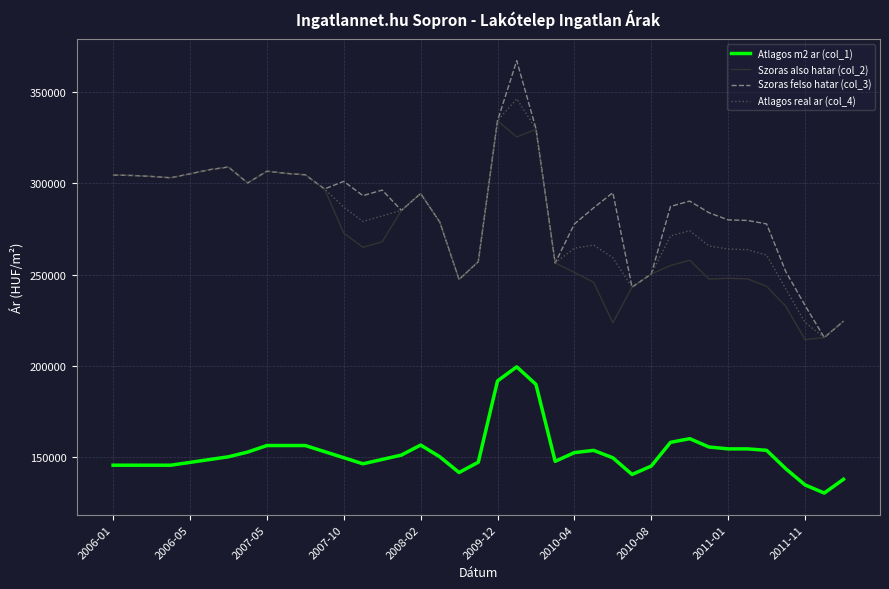

What is the greatest value displayed?

367375